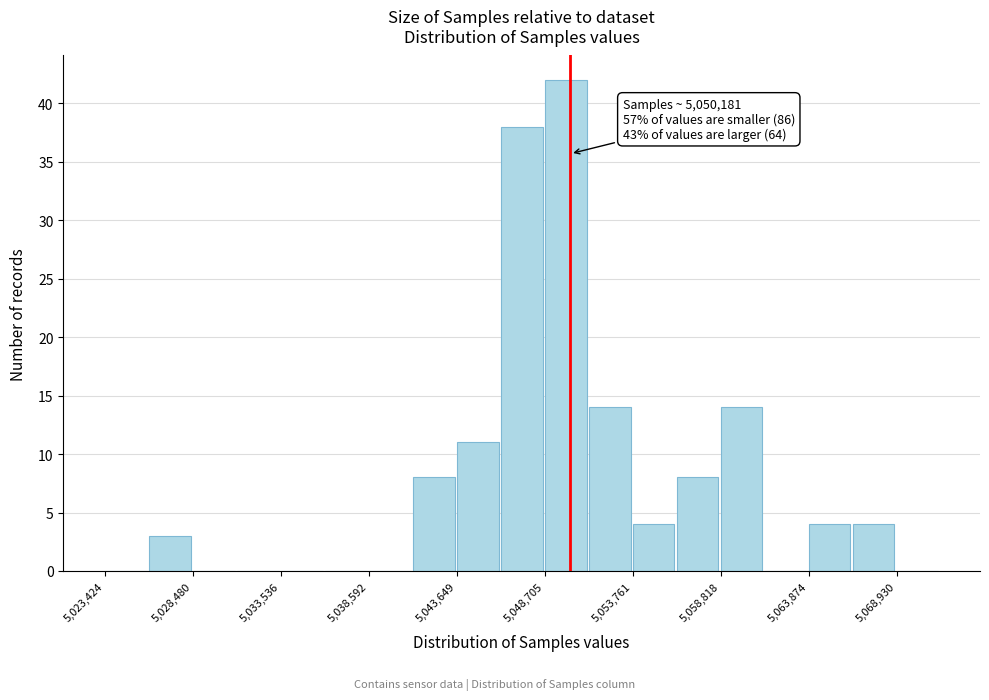

Read against the x-axis, roughly where is the centre of the tallest bar?

5050000